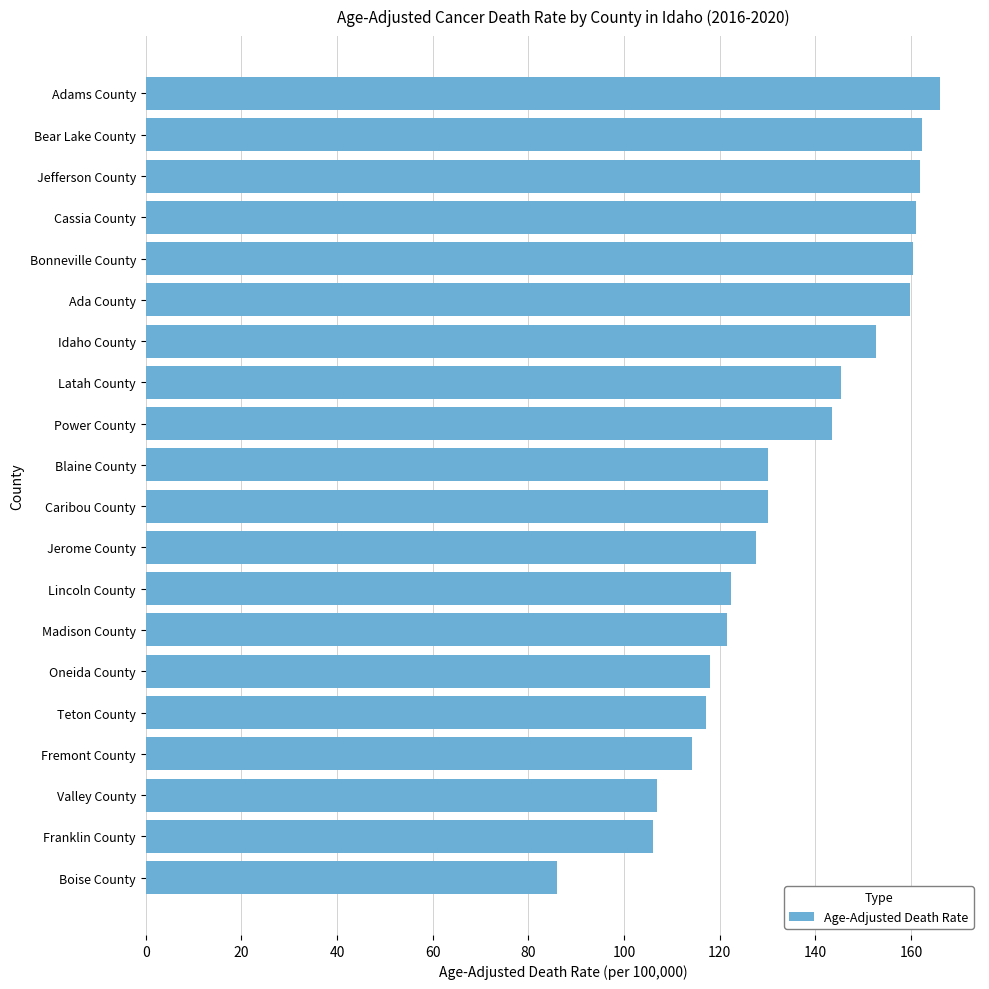

Between Cassia County and Idaho County, which is larger?

Cassia County